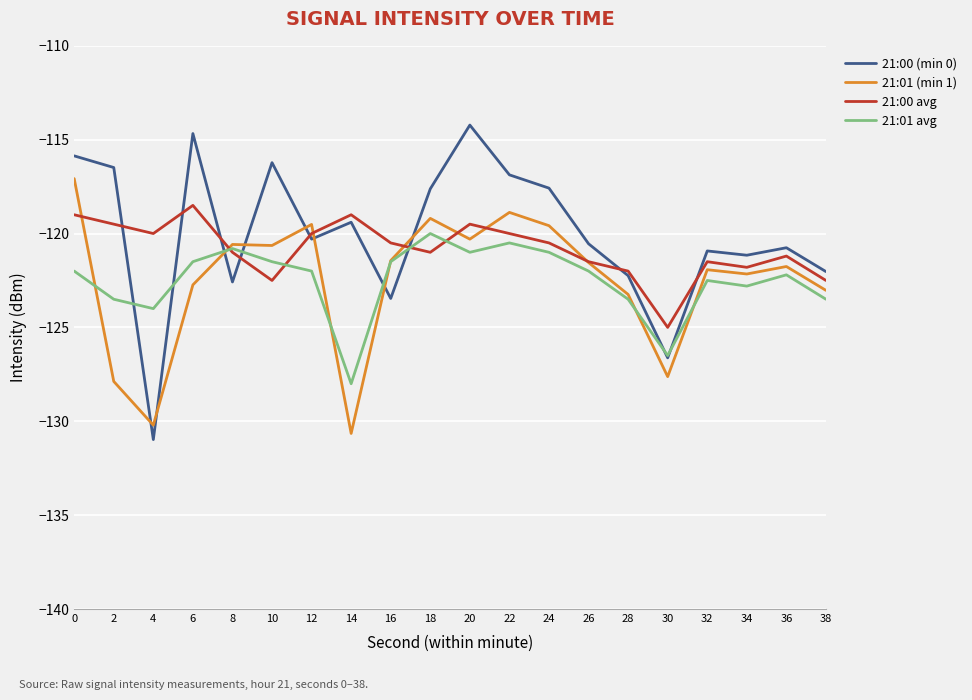

Count the number of categories in the chart.

20